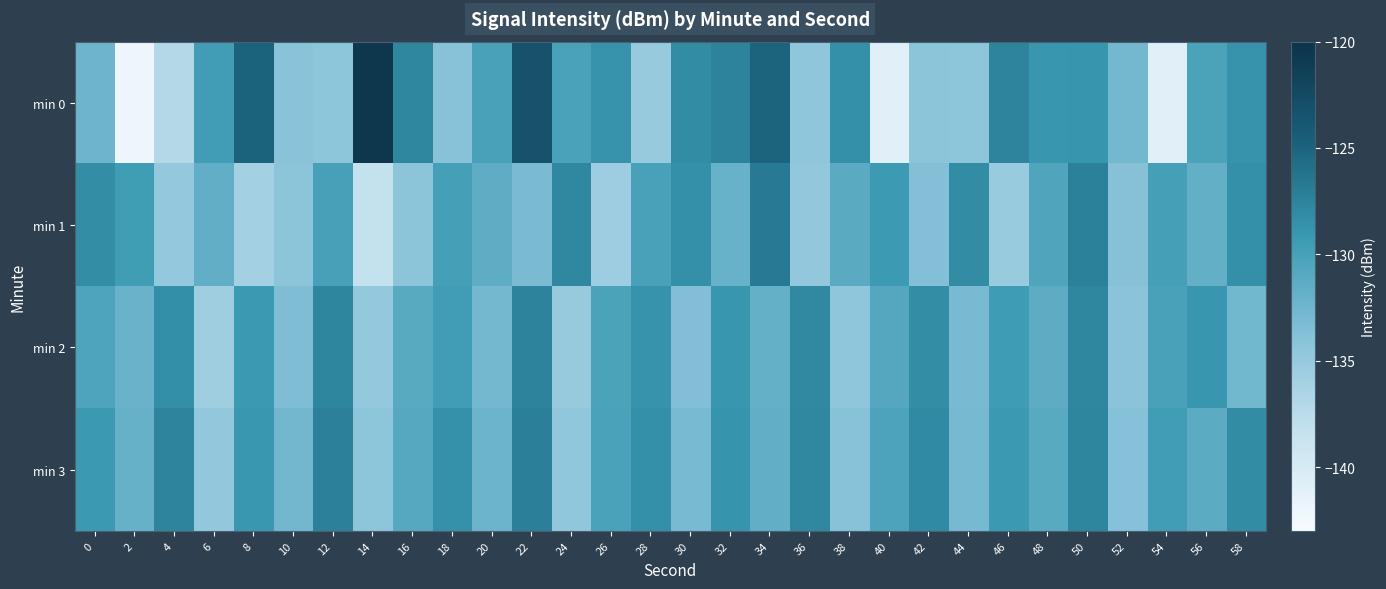

List the series in order of their overall mean, lowest first.

min 1, min 0, min 2, min 3